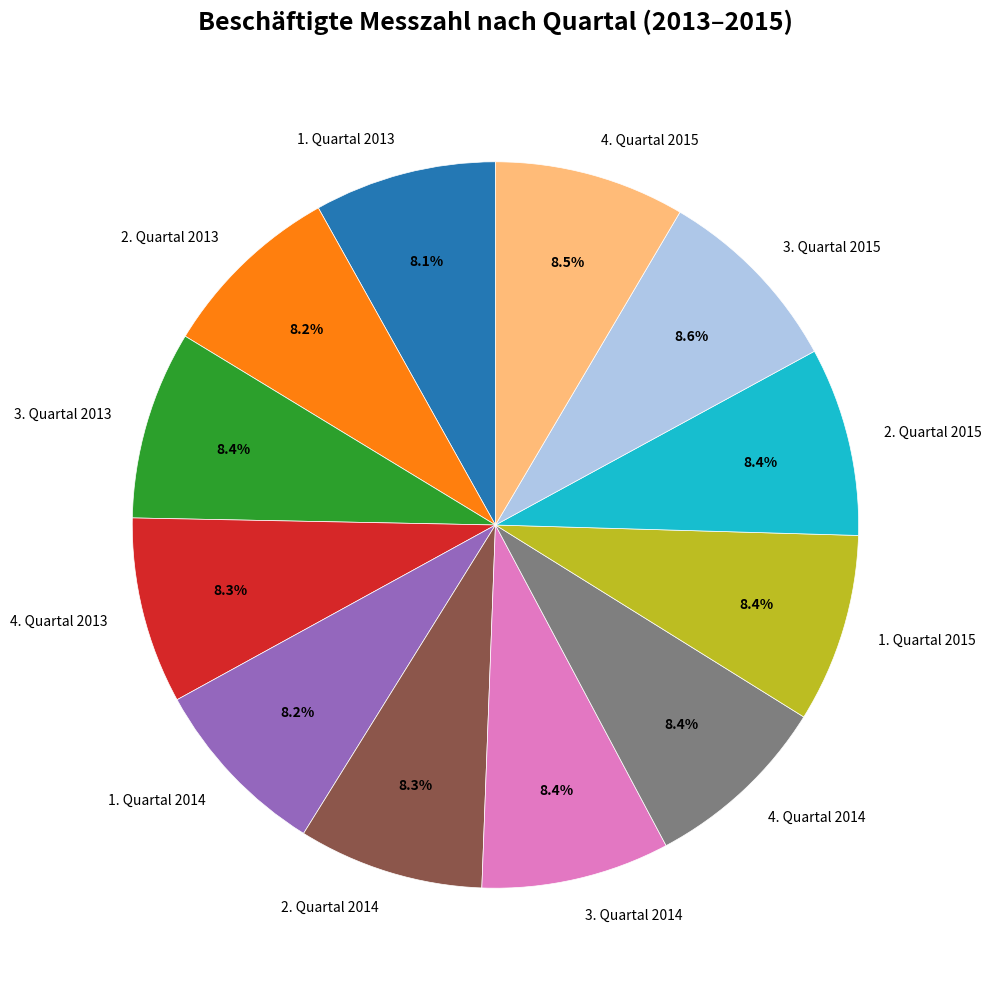

What is the ratio of the value at 4. Quartal 2015 to the value at 2. Quartal 2014?

1.0